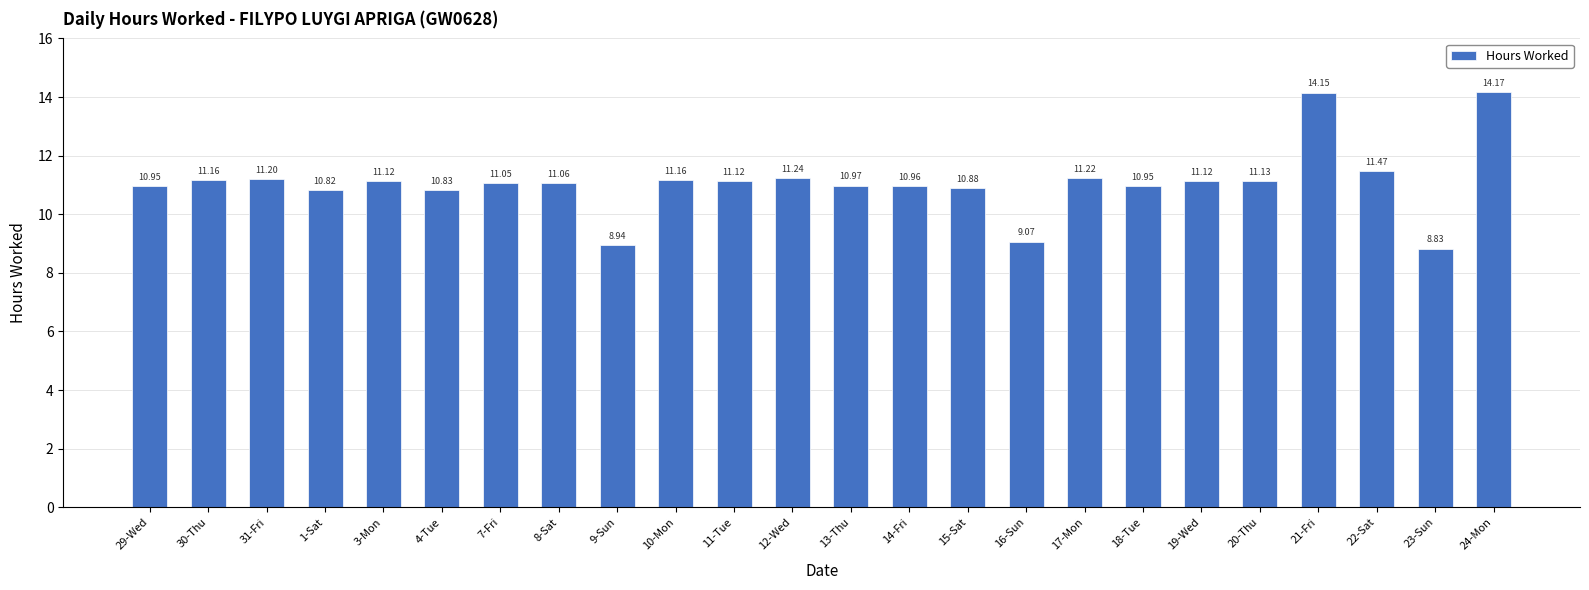

Which category has the lowest value across all series?

23-Sun